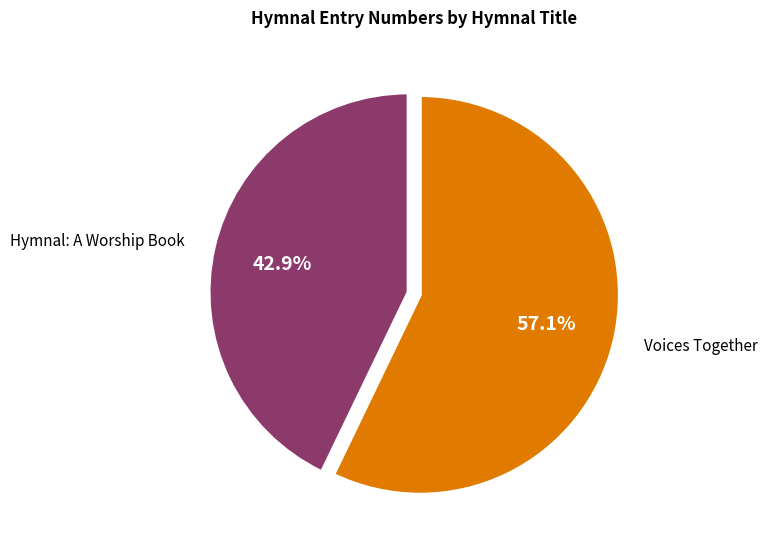

Does any single category account for the majority?

Yes